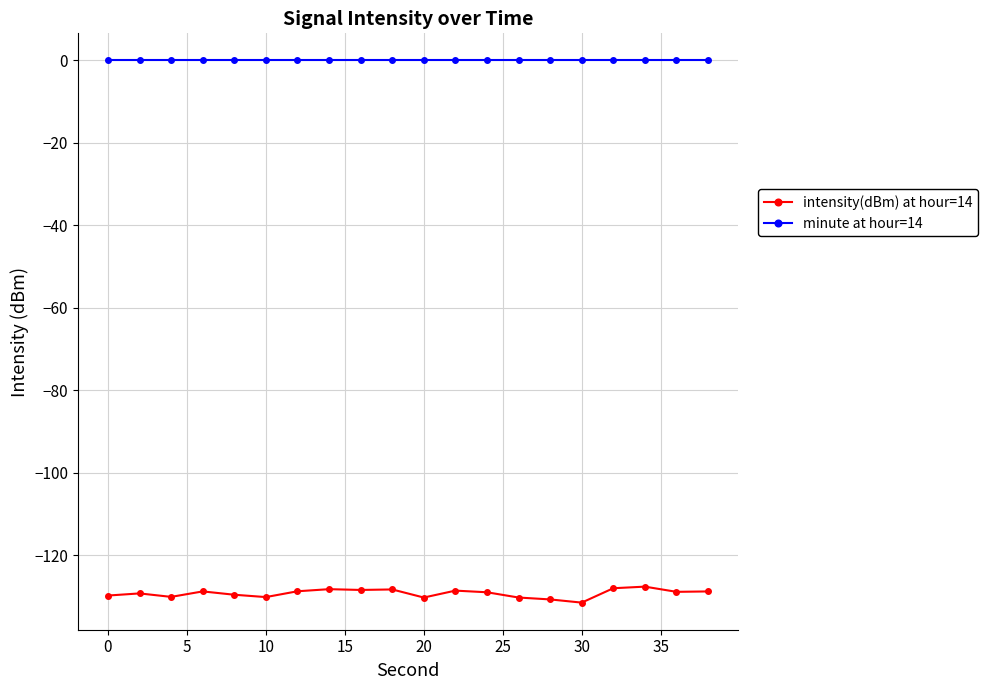

True or false: intensity(dBm) at hour=14 and minute at hour=14 cross at least once.

False